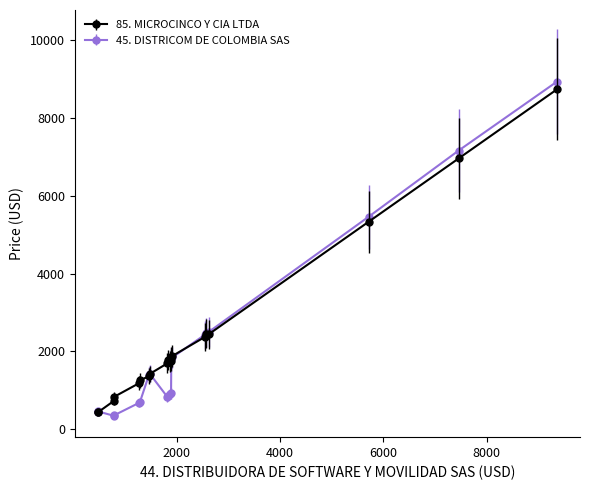

Which series ends up on top after the final intersection of 85. MICROCINCO Y CIA LTDA and 45. DISTRICOM DE COLOMBIA SAS?

45. DISTRICOM DE COLOMBIA SAS